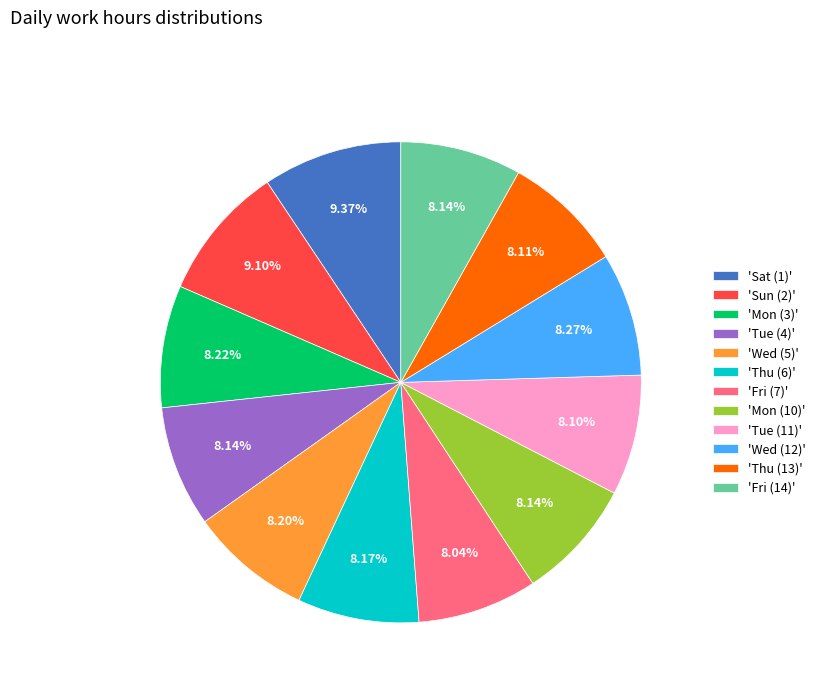

Count the number of slices in the pie.

12